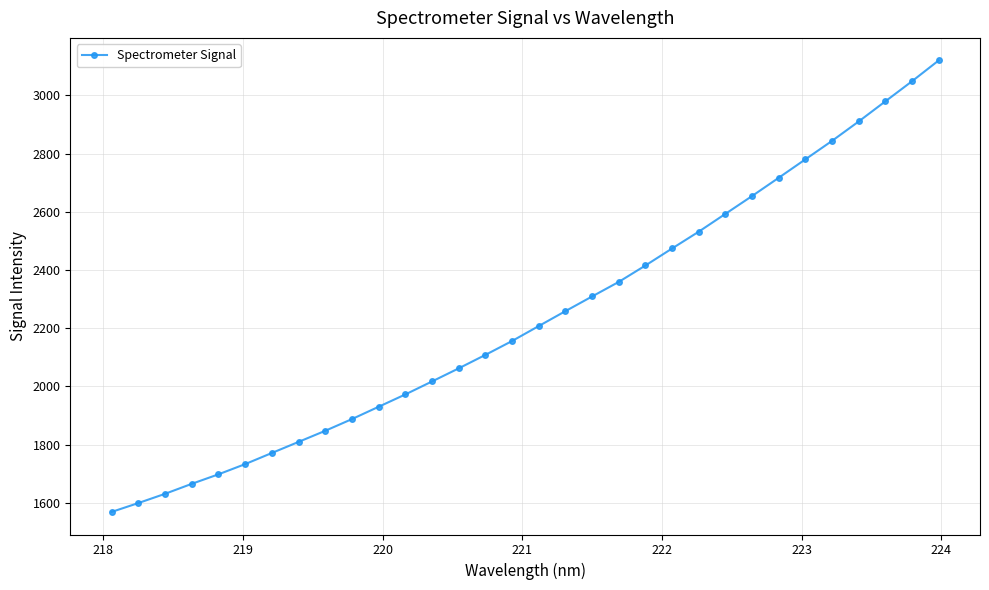

What is the value of the 9th point from the left?

1847.3